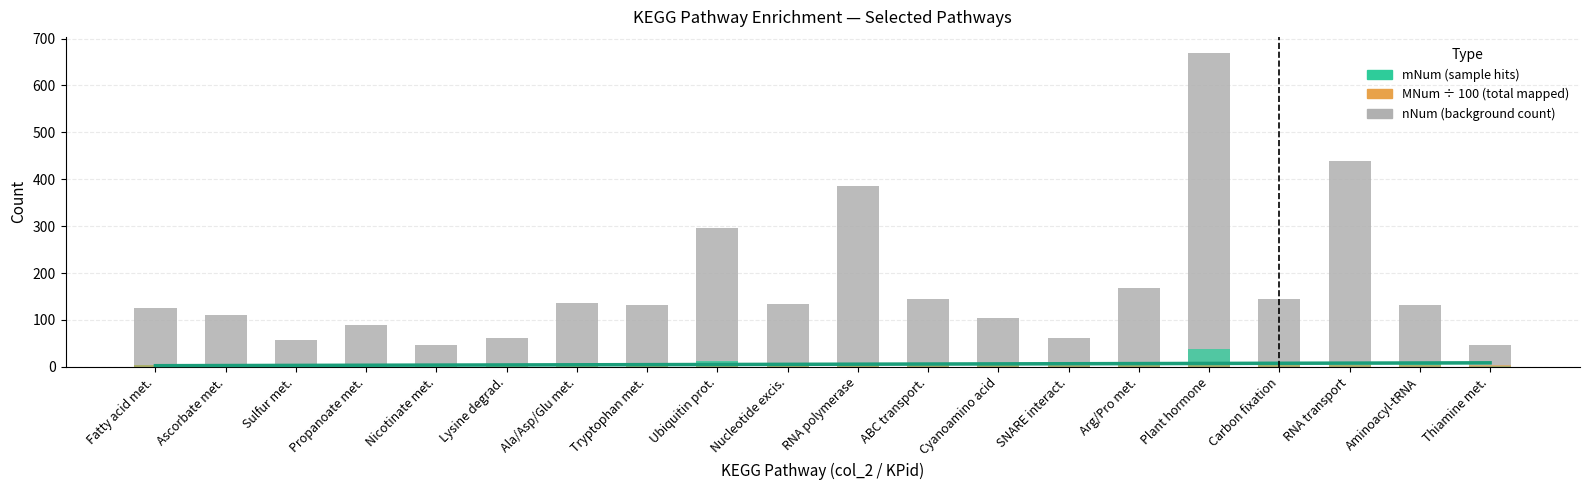

What is the sum of the mNum values at Plant hormone and SNARE interact.?

39.0